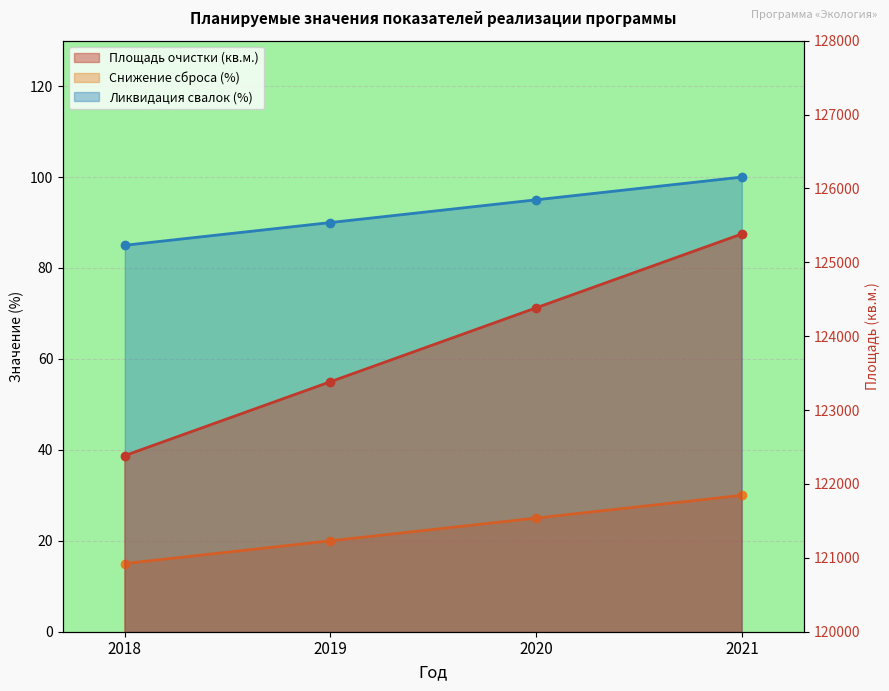

Rank the categories by Снижение сброса (%) value from lowest to highest.

2018, 2019, 2020, 2021